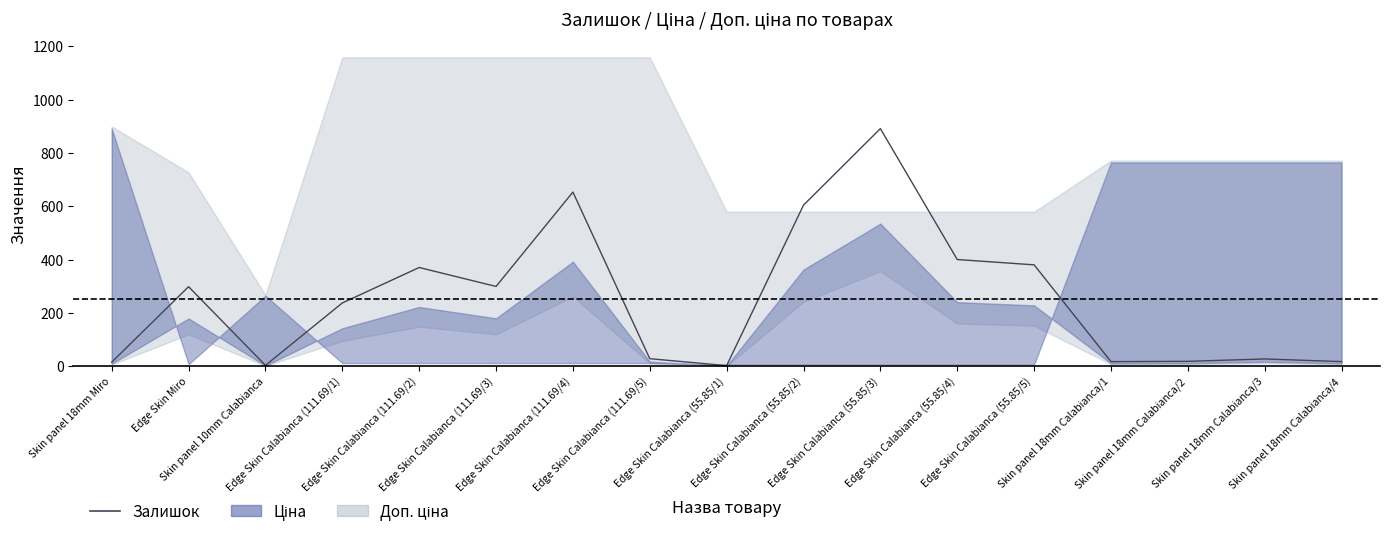

What value does the data have at Edge Skin Calabianca (55.85/5)?

380